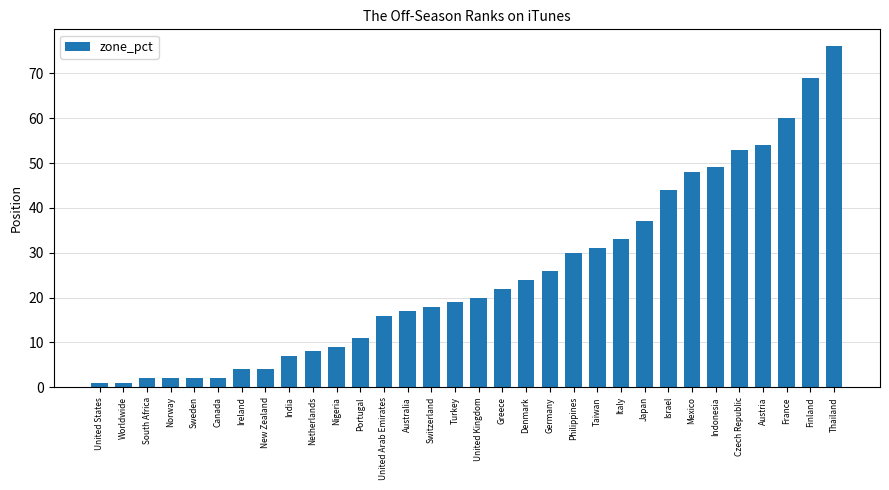

What is the smallest value displayed?

1